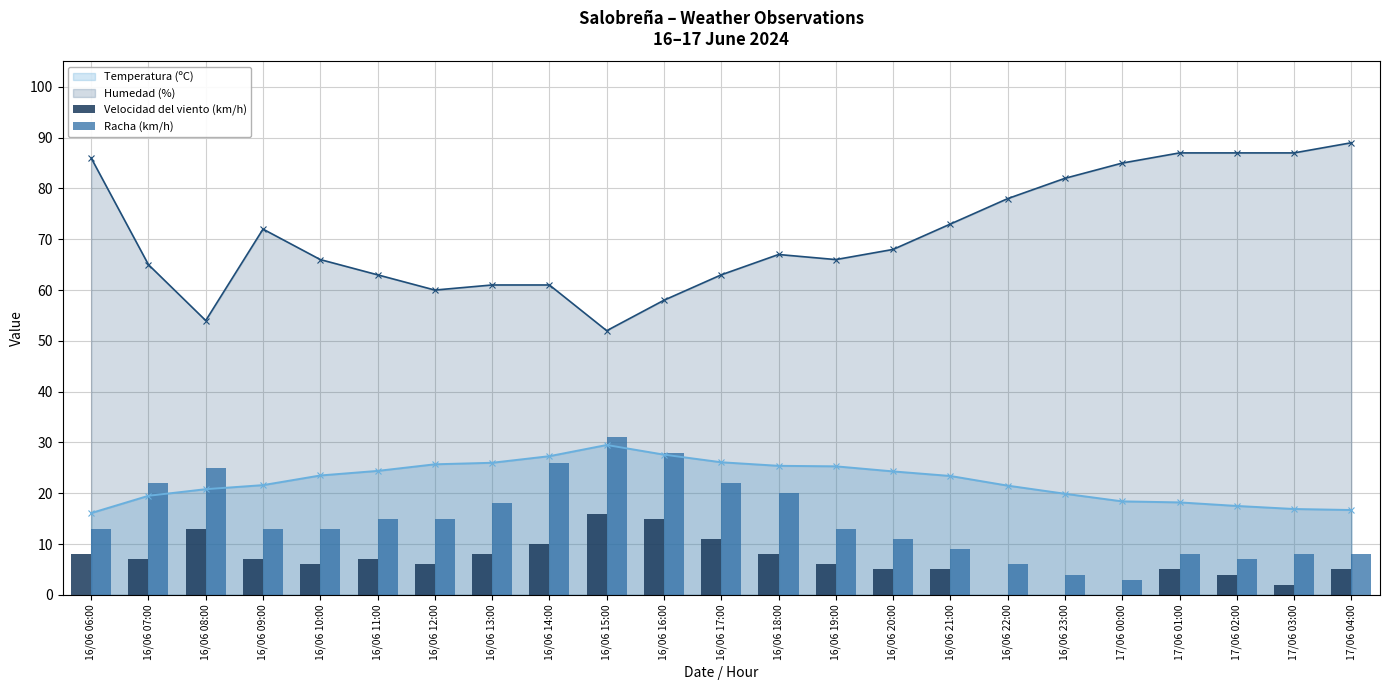

How many categories are shown in the chart?

23